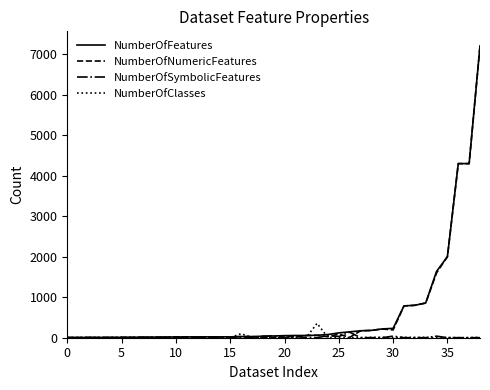

What is the sum of all NumberOfSymbolicFeatures values?

510